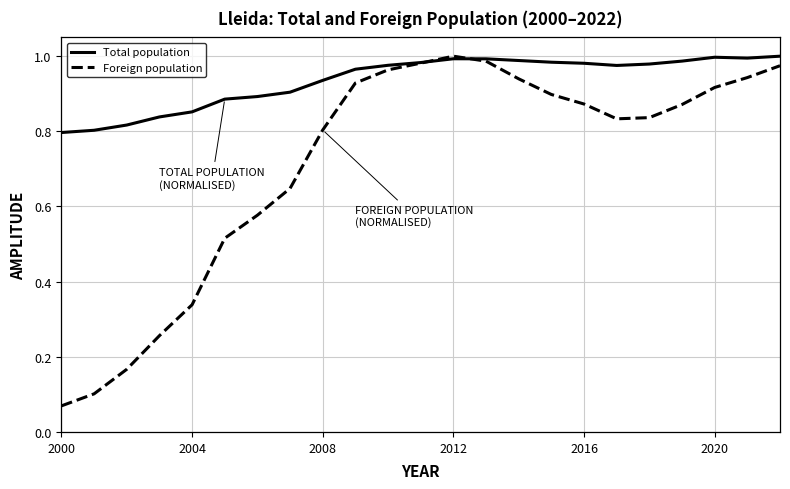

Rank the series by their average value, from highest to lowest.

Total population, Foreign population